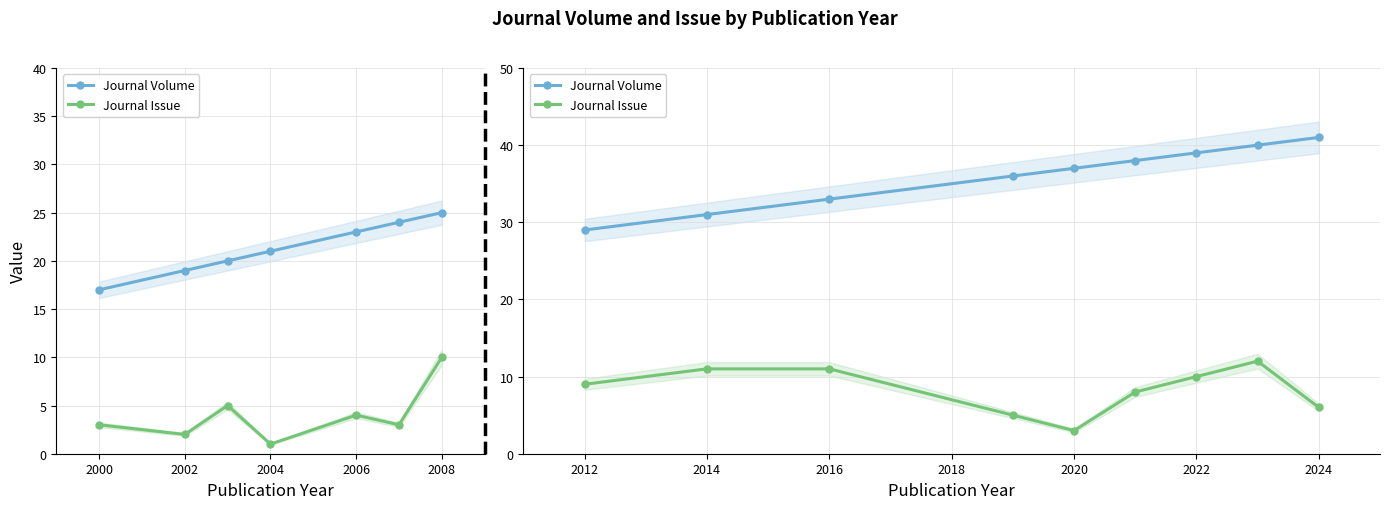

At 2004, list the series in order from smallest to largest.

Journal Issue, Journal Volume